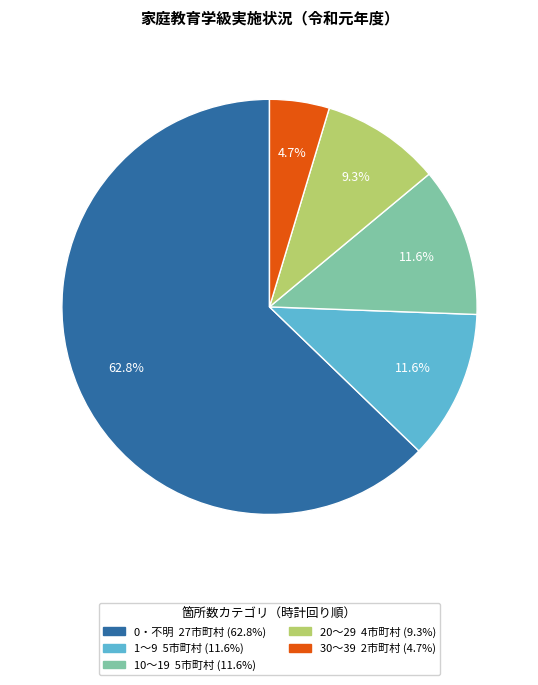

The 20～29 slice represents 9% of the pie. True or false?

True